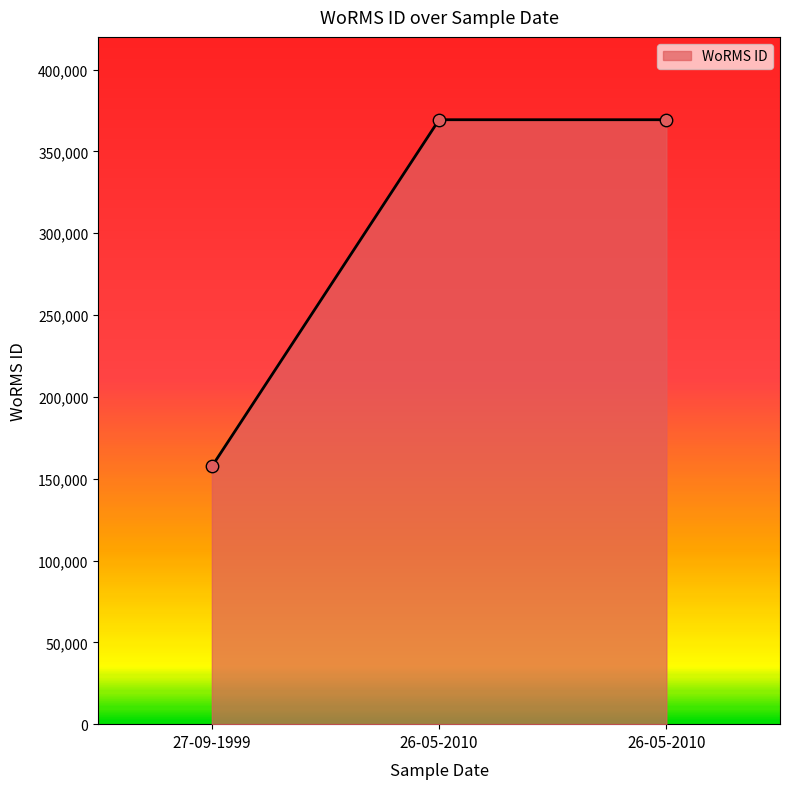

How many categories are shown in the chart?

3